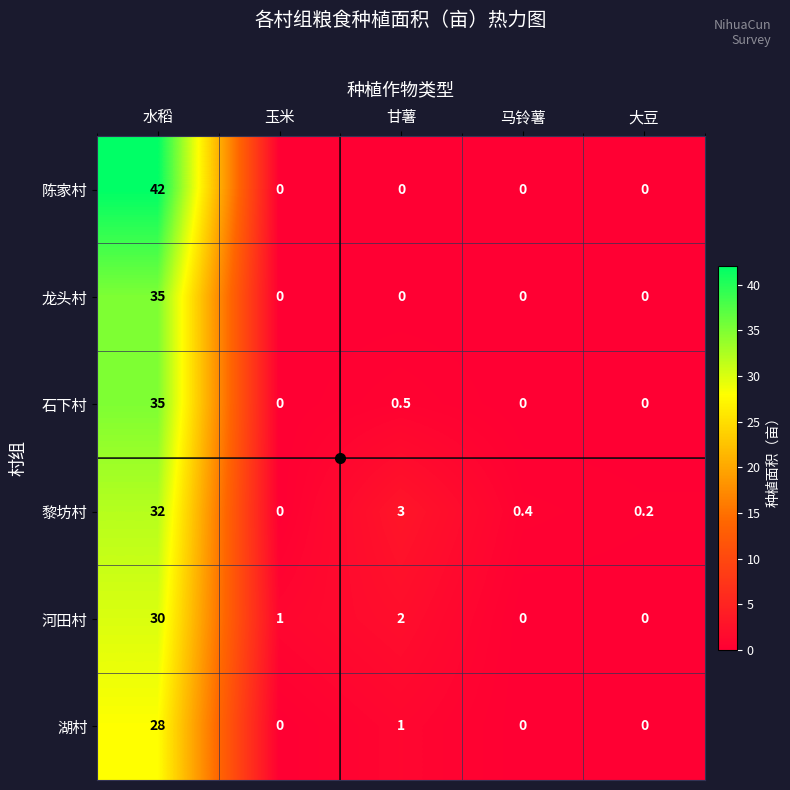

Between 甘薯 and 大豆, which series saw the biggest shift?

黎坊村